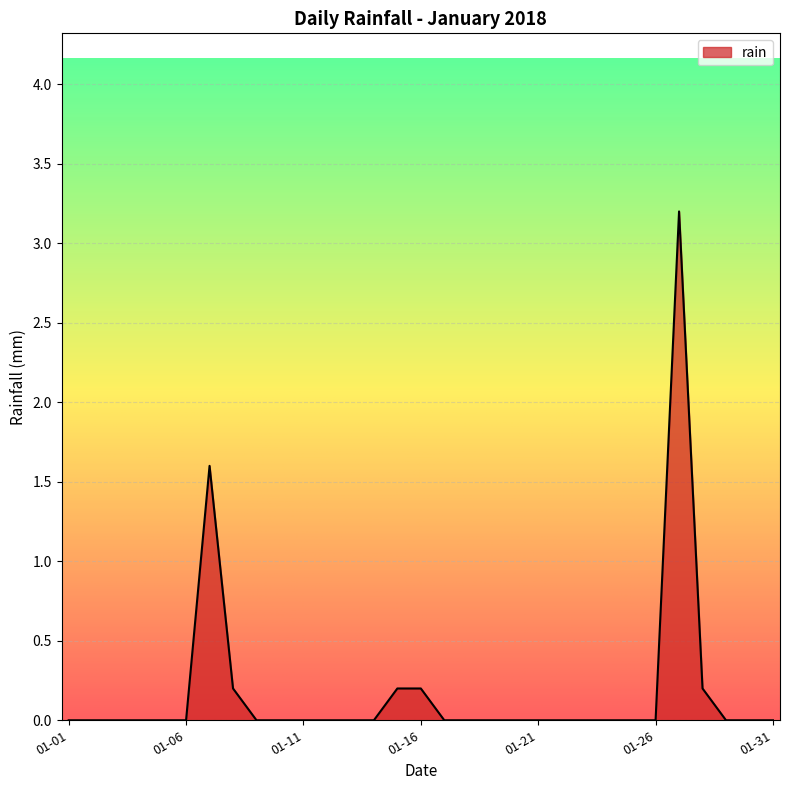

How many distinct data groups are displayed?

1